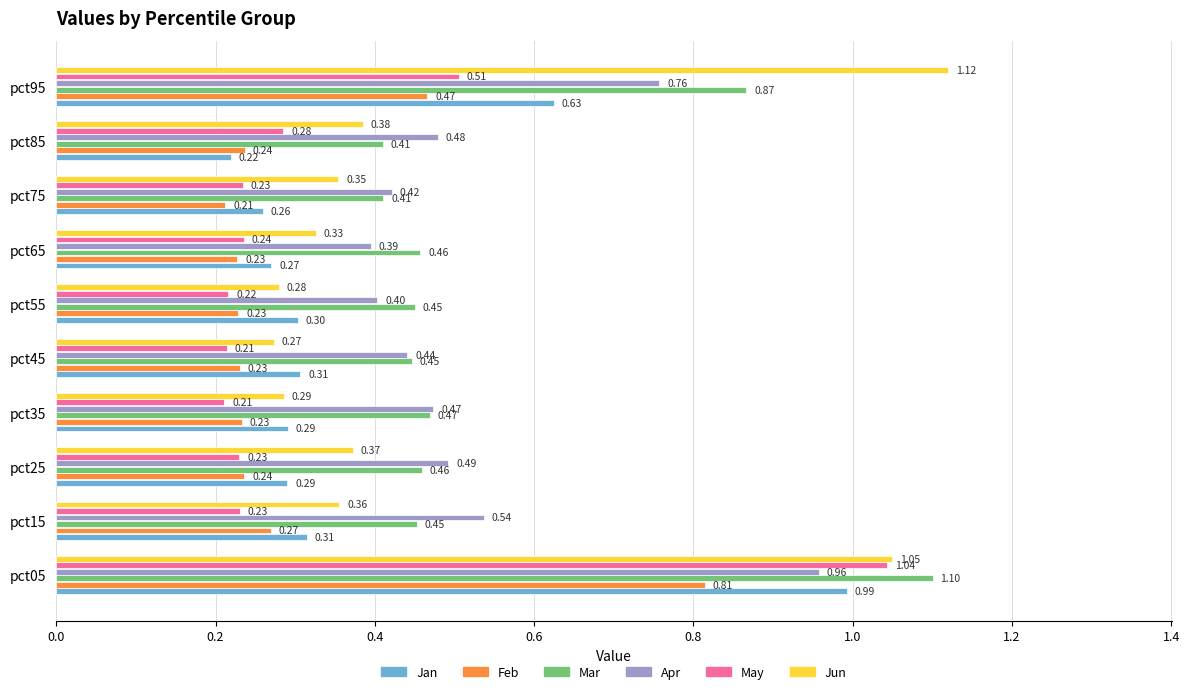

Which series has the widest spread of values?

Jun